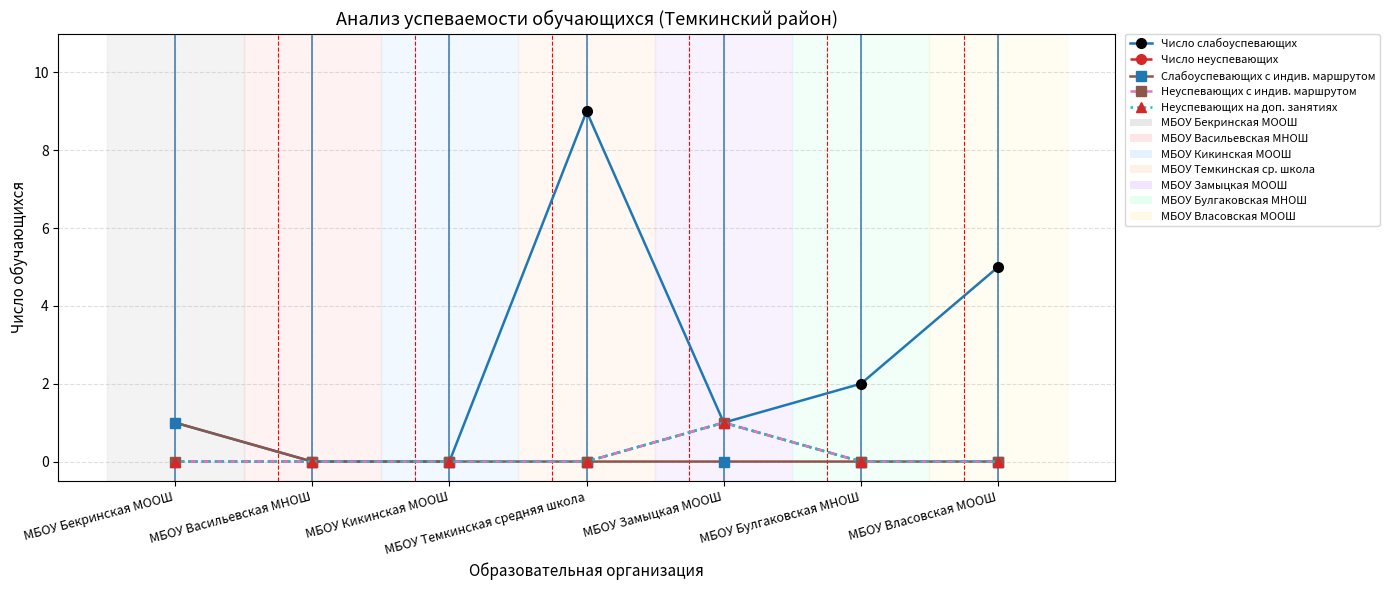

List the series in order of their peak value, highest first.

Число слабоуспевающих, Число неуспевающих, Слабоуспевающих с индив. маршрутом, Неуспевающих с индив. маршрутом, Неуспевающих на доп. занятиях